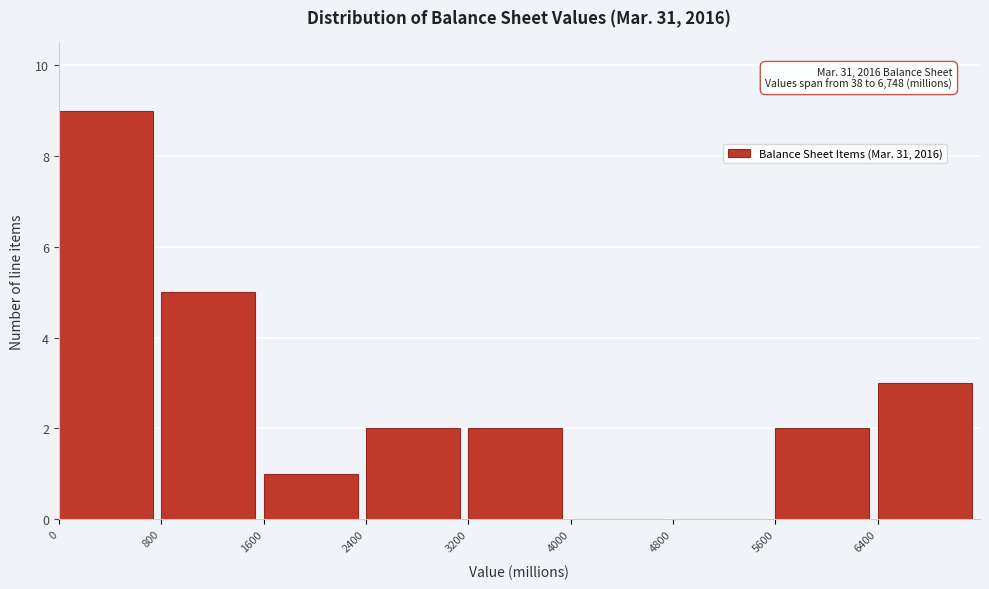

Which range on the x-axis has the tallest bar?

0 to 800